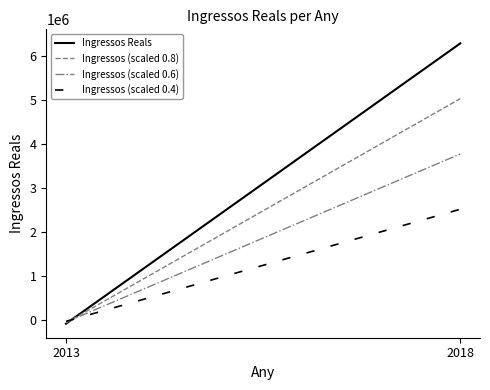

Which series has the largest range (max minus min)?

Ingressos Reals